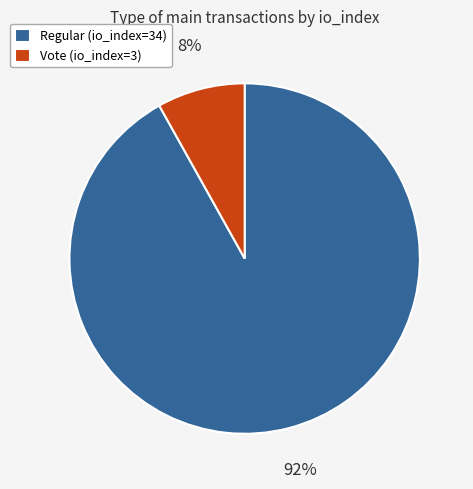

To the nearest percent, what is the average slice percentage?

50%